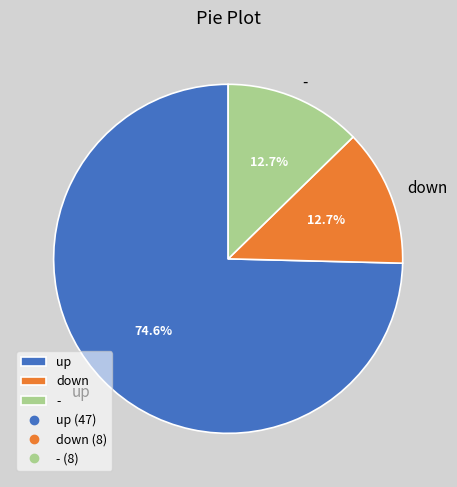

Is it true that - is 6% of the pie?

False